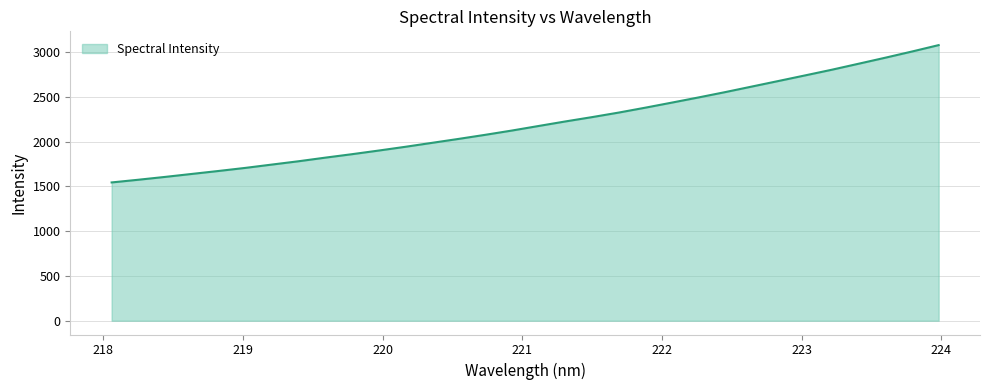

What is the smallest value displayed?

1544.6